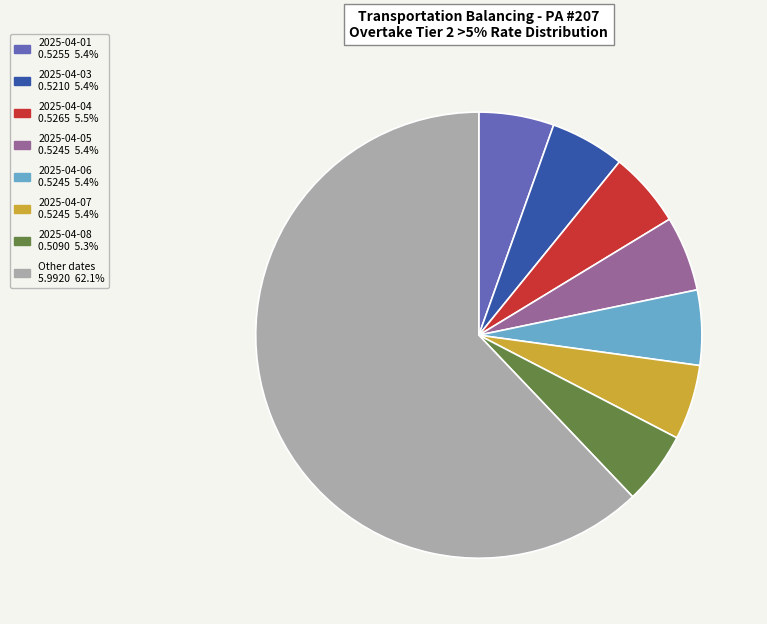

Is there any slice that represents more than half of the pie?

Yes